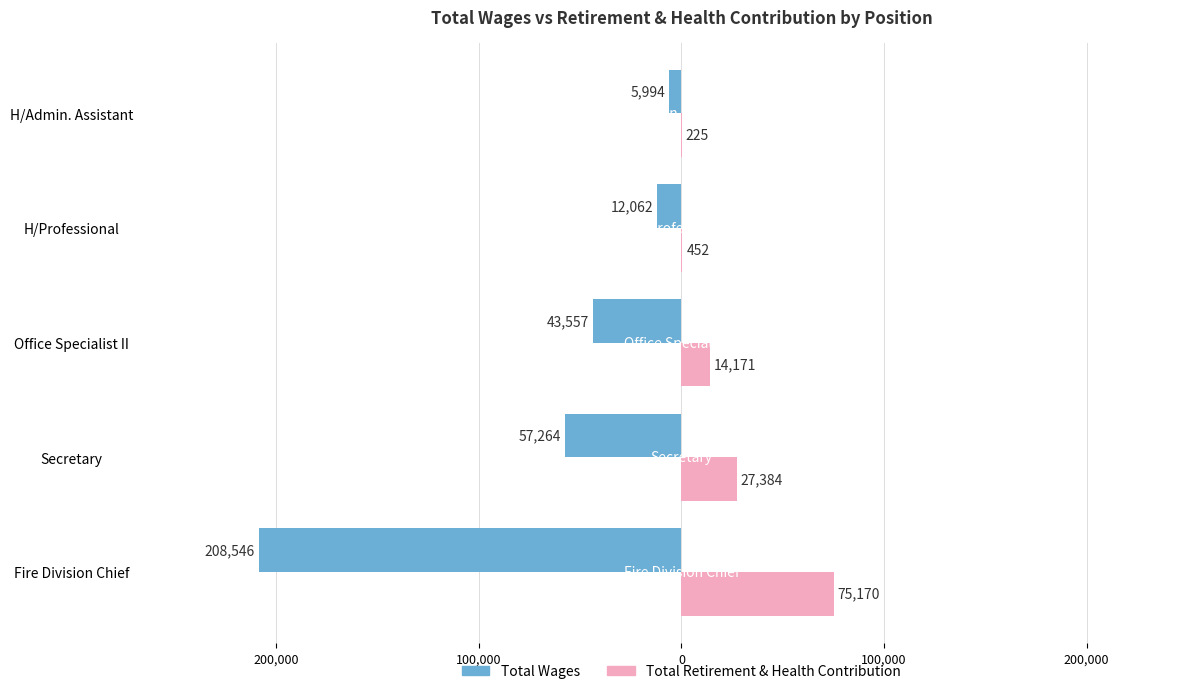

What are all the series names shown in the legend?

Total Wages, Total Retirement & Health Contribution